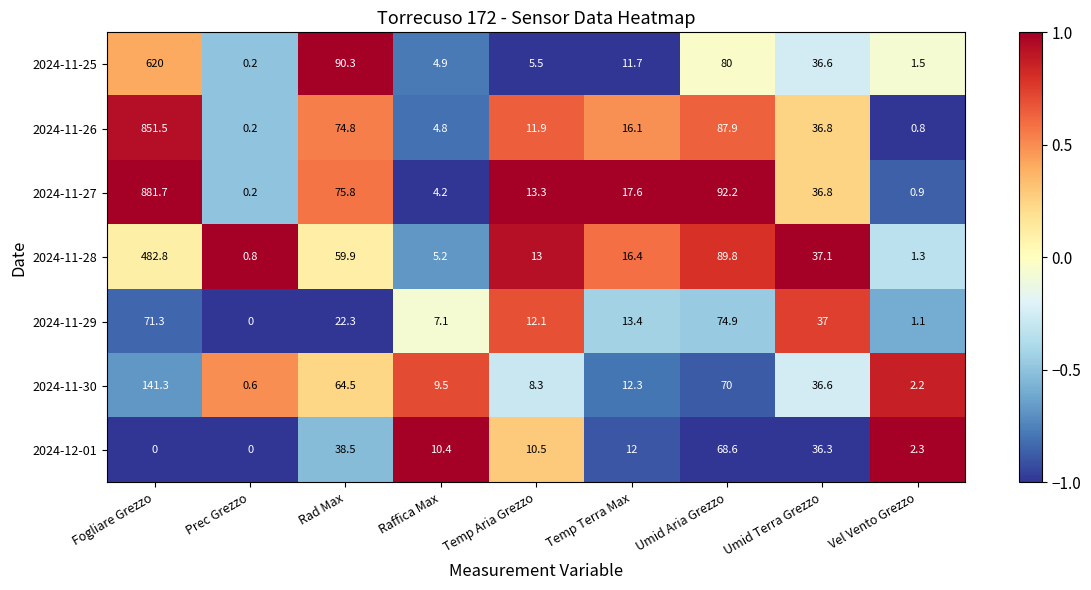

Rank the series at Temp Aria Grezzo from lowest to highest value.

2024-11-25, 2024-11-30, 2024-12-01, 2024-11-26, 2024-11-29, 2024-11-28, 2024-11-27